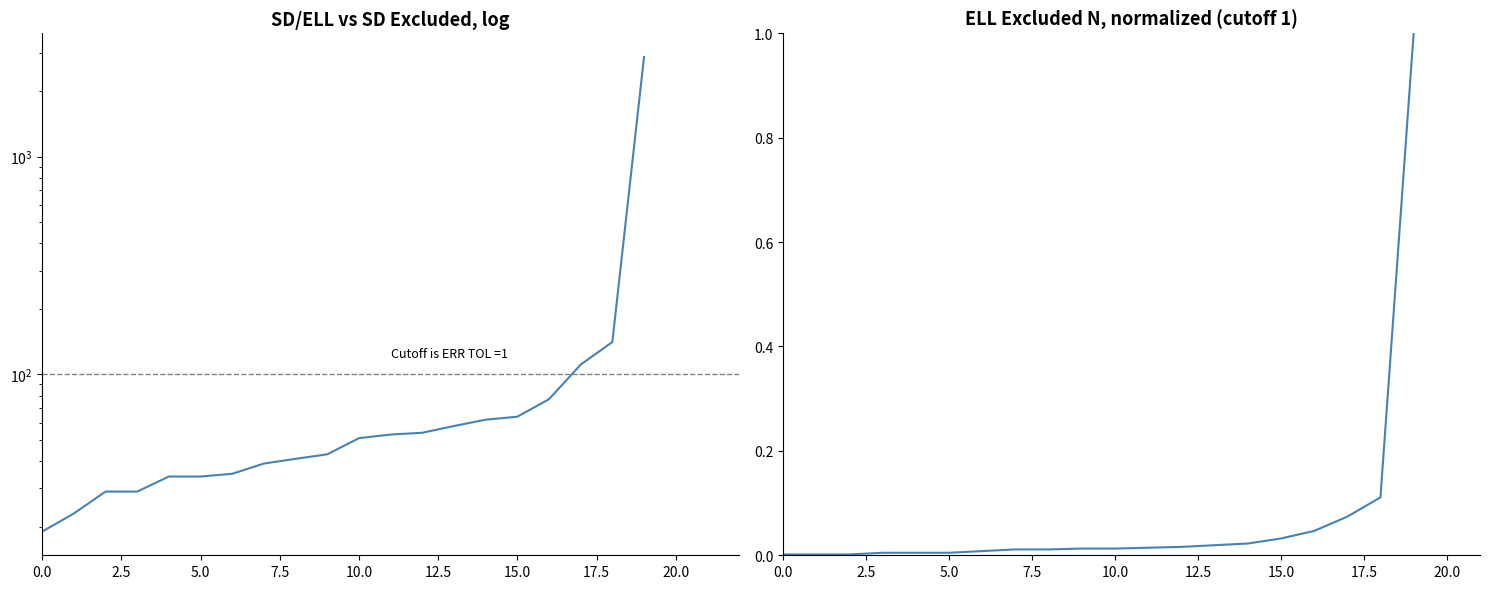

True or false: SD and/or ELL Excluded N and ELL Excluded N (normalized) intersect in this chart.

False